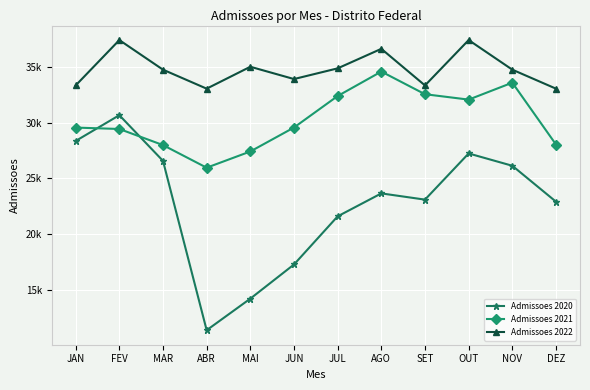

List the series in order of their overall mean, lowest first.

Admissoes 2020, Admissoes 2021, Admissoes 2022